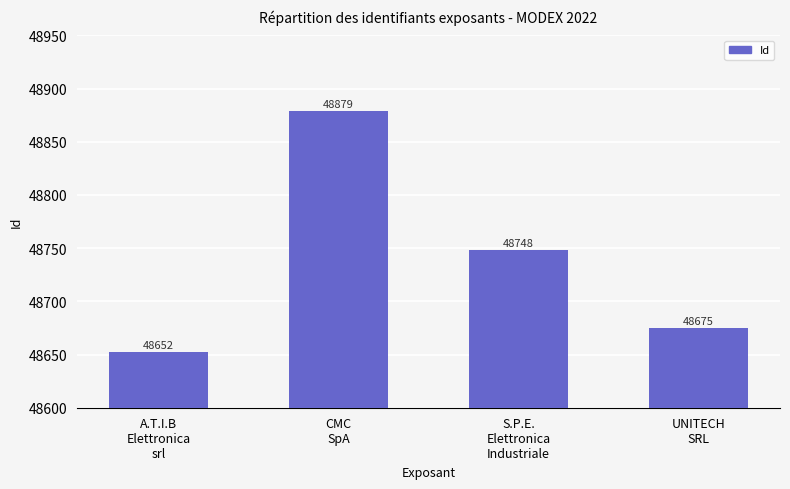

What is the sum of the values at UNITECH
SRL and CMC
SpA?

97554